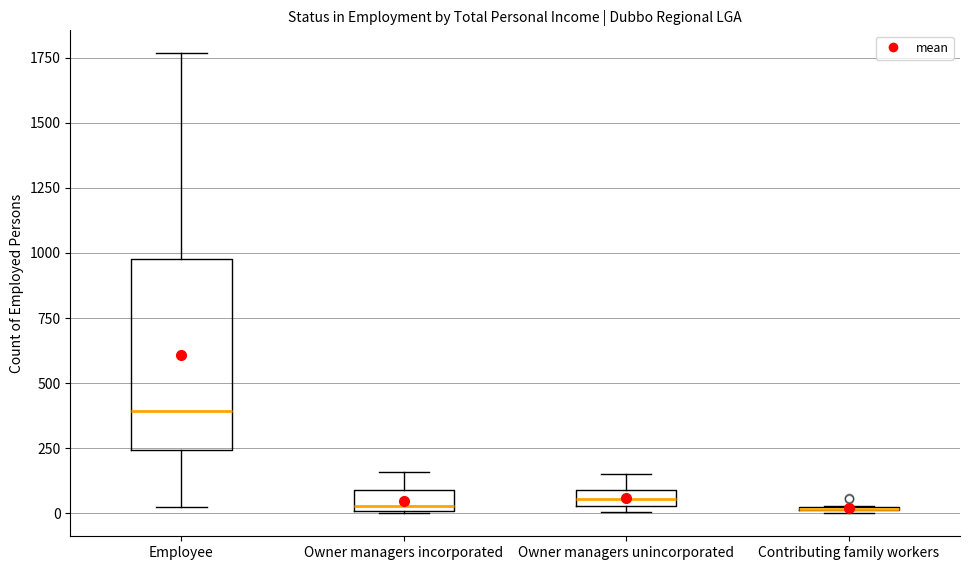

Which box is the tallest, from its lower edge to its upper edge?

Employee